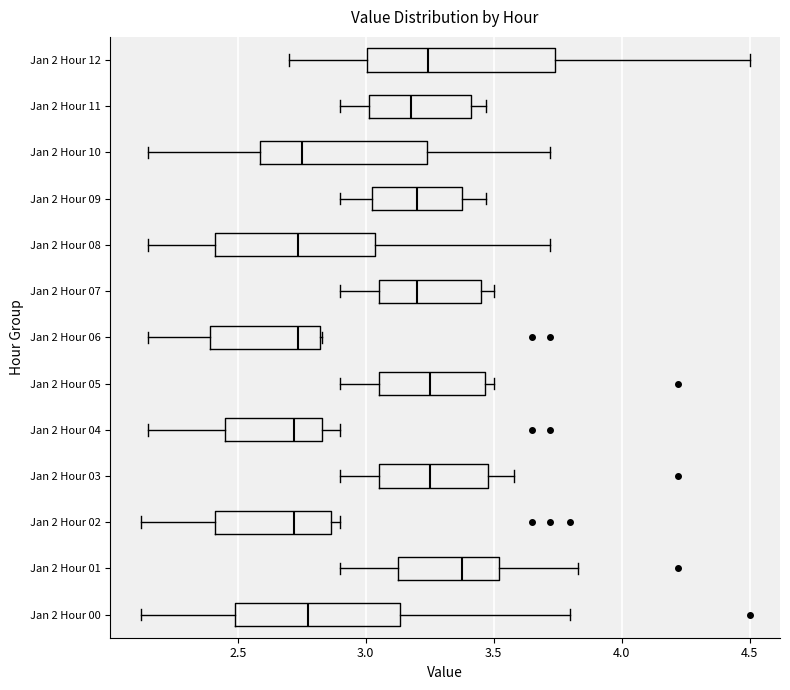

Which box is the widest, from its left edge to its right edge?

Jan 2 Hour 12